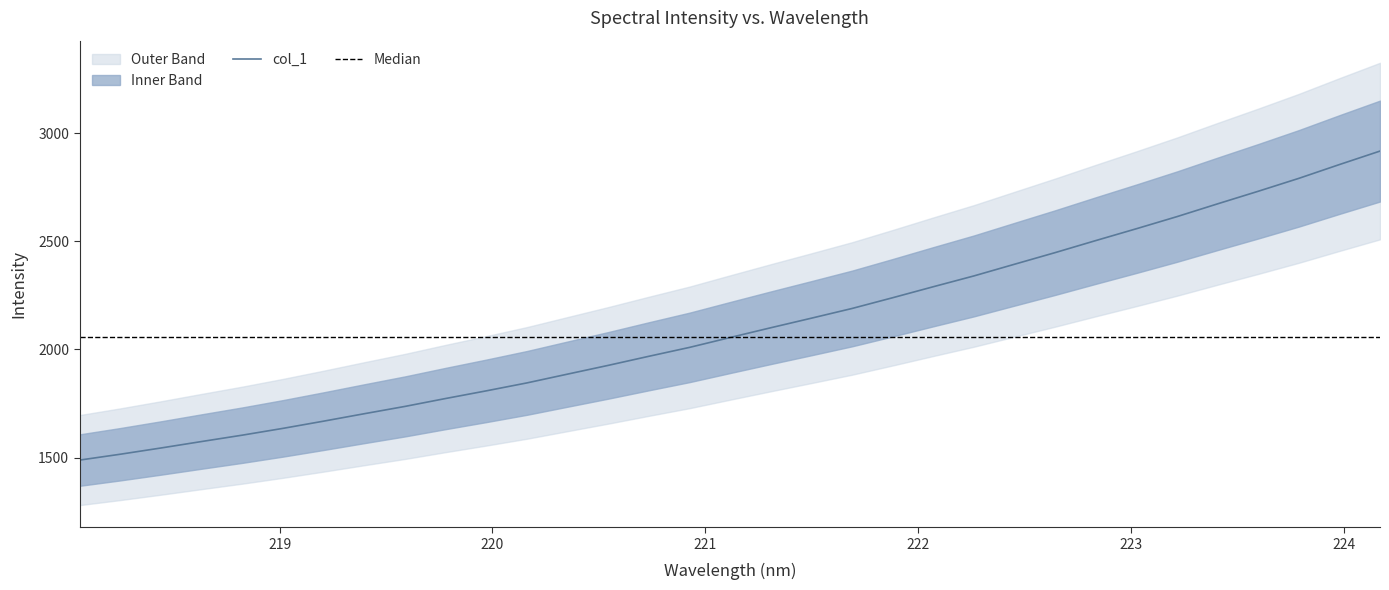

What is the minimum value shown in the chart?

1488.2